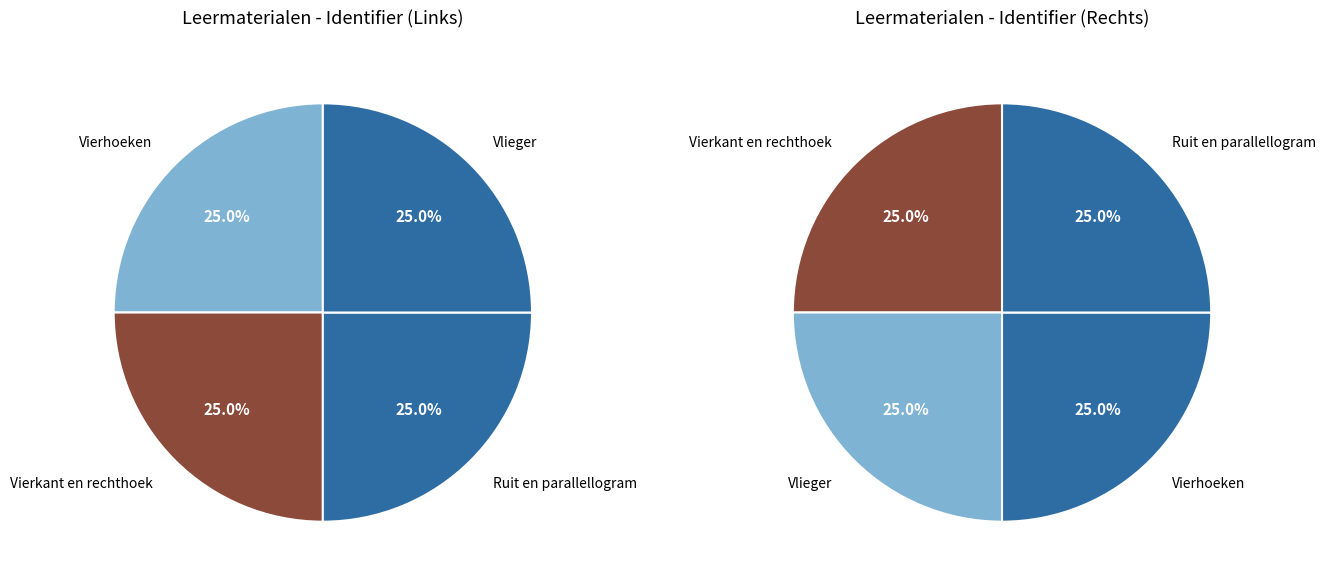

What percentage is the Vierhoeken slice, to the nearest percent?

25%